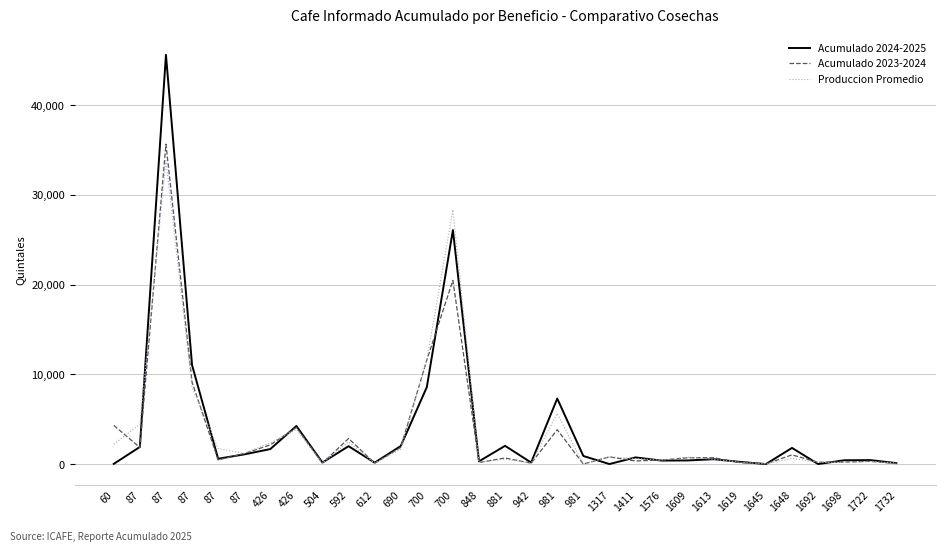

Does the chart display data point markers on the line(s)?

No